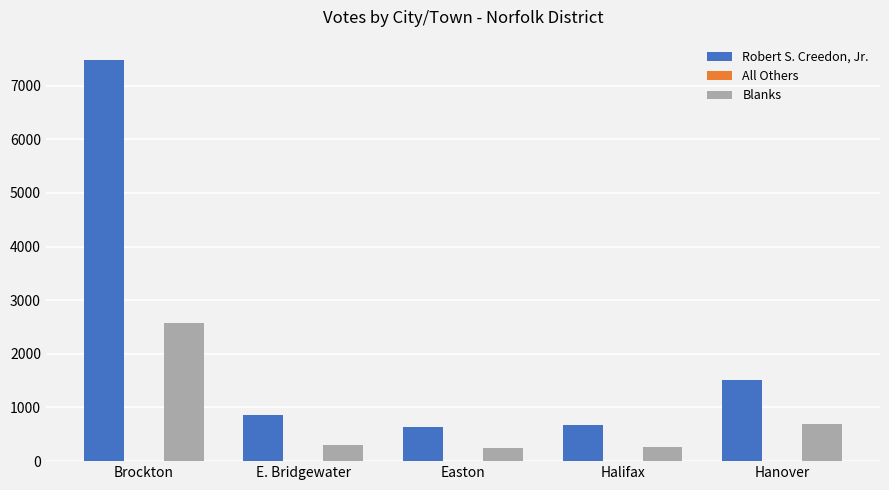

Which series has the largest total across all categories?

Robert S. Creedon, Jr.